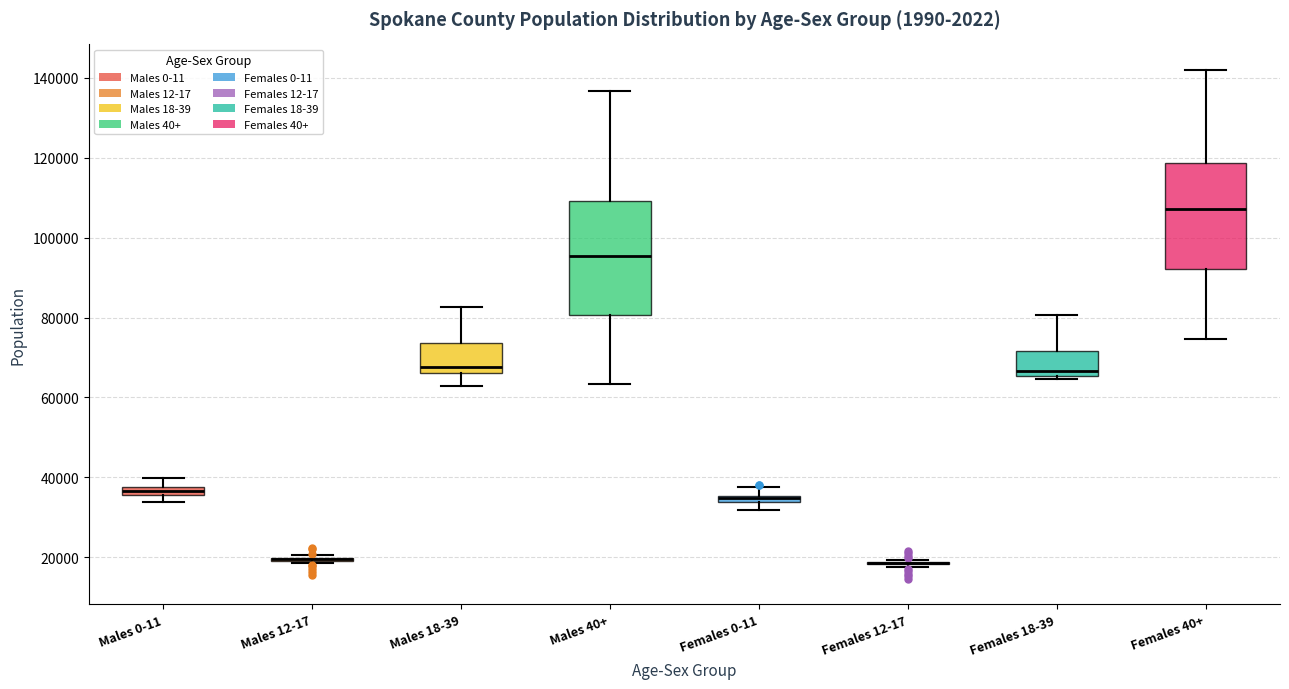

Comparing the boxes themselves (not the whiskers), which one is the tallest?

Males 40+